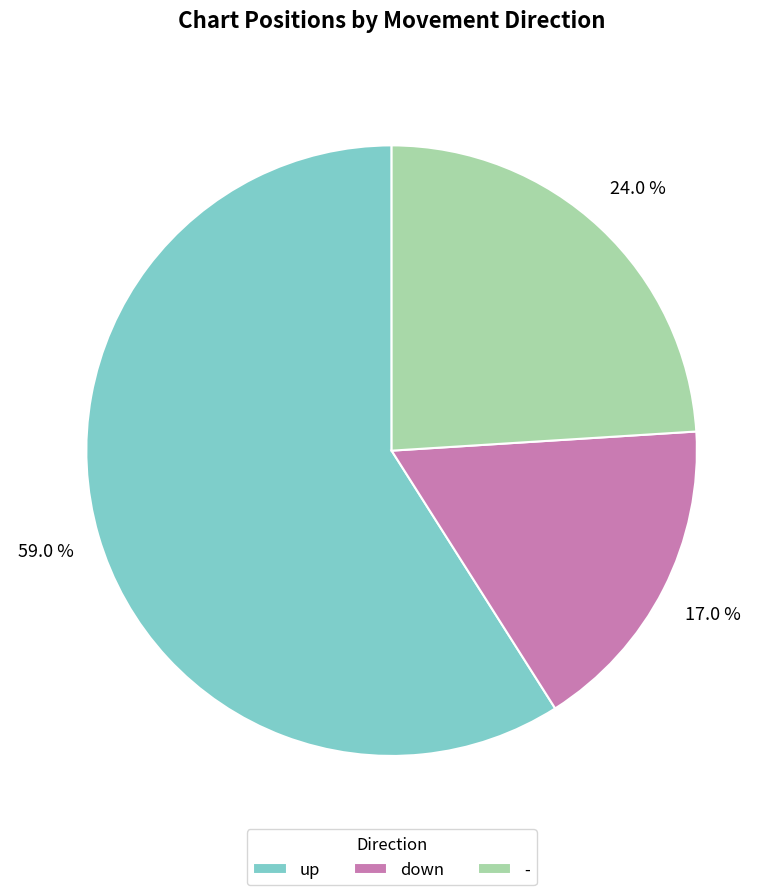

To the nearest percent, what is the combined percentage of up and down?

76%